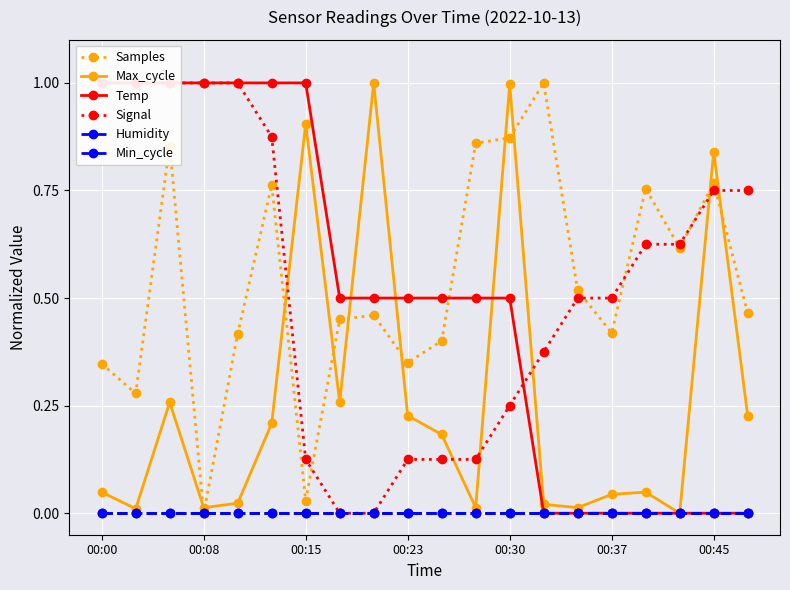

At how many categories does at least one series exceed 0?

20